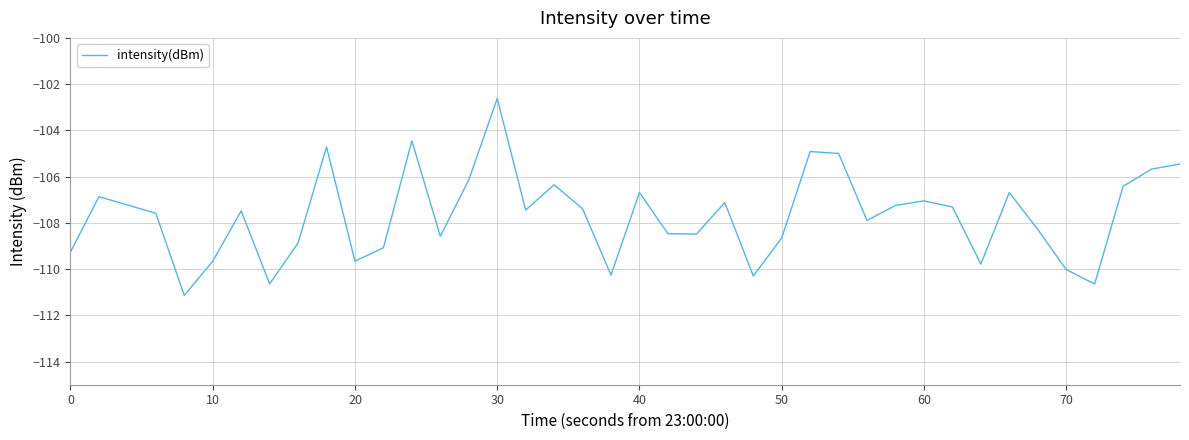

What is the maximum value shown in the chart?

-102.6